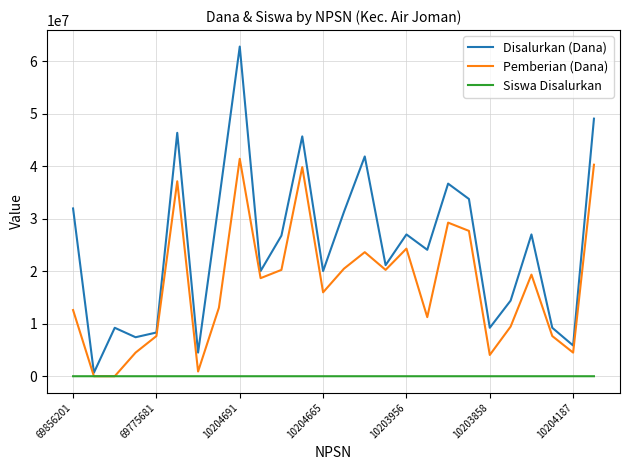

True or false: Siswa Disalurkan and Disalurkan (Dana) intersect in this chart.

False